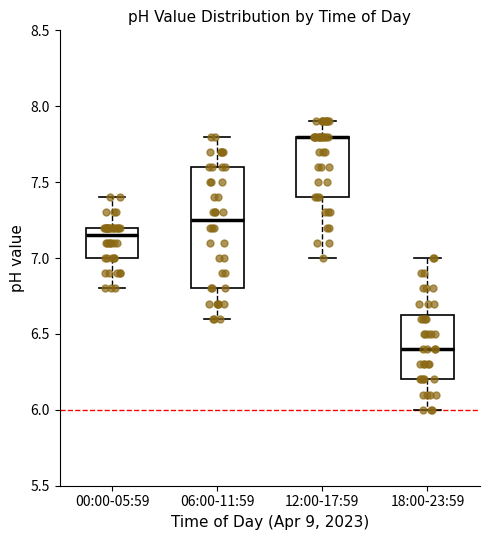

Reading left to right, transcribe this box plot: for each box, give where its median line is, the range the box spans, and where its two whiskers end, as read against the y-axis. The values are not printed on the chart, so give them approximately, as read against the axis.

00:00-05:59: median 7.15, box 7.00 to 7.20, whiskers 6.80 to 7.40
06:00-11:59: median 7.25, box 6.80 to 7.60, whiskers 6.60 to 7.80
12:00-17:59: median 7.80 (drawn on the box's upper edge), box 7.40 to 7.80, whiskers 7.00 to 7.90
18:00-23:59: median 6.40, box 6.20 to 6.65, whiskers 6.00 to 7.00